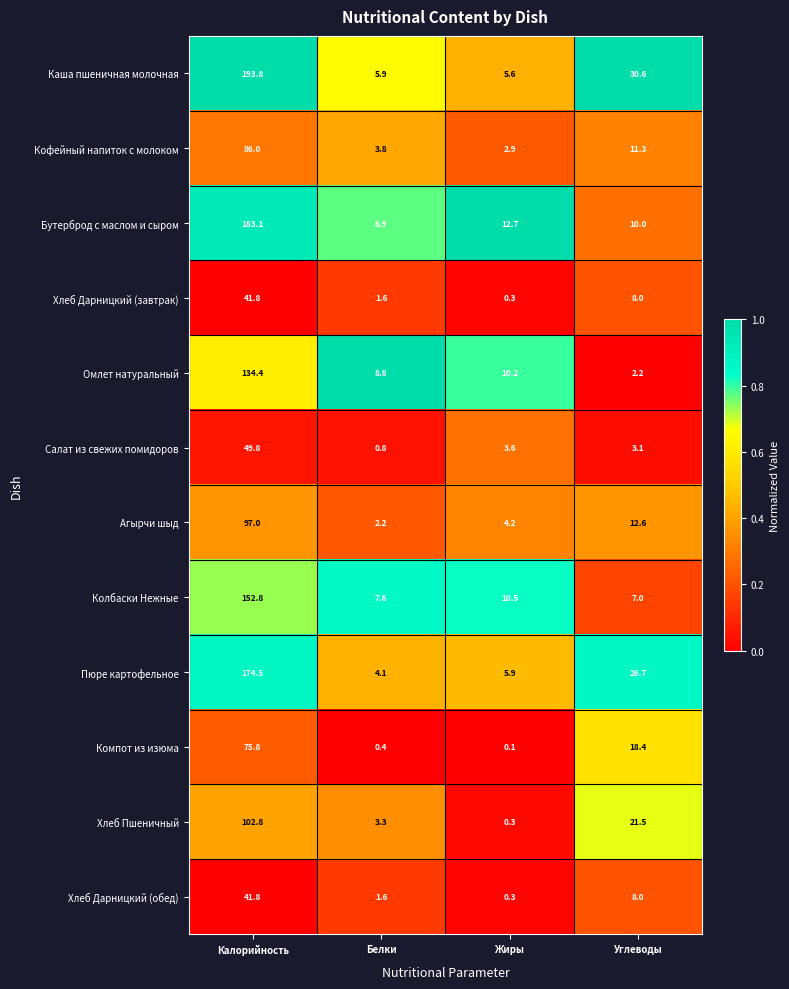

True or false: Колбаски Нежные has a value of 10.5 at Жиры.

True